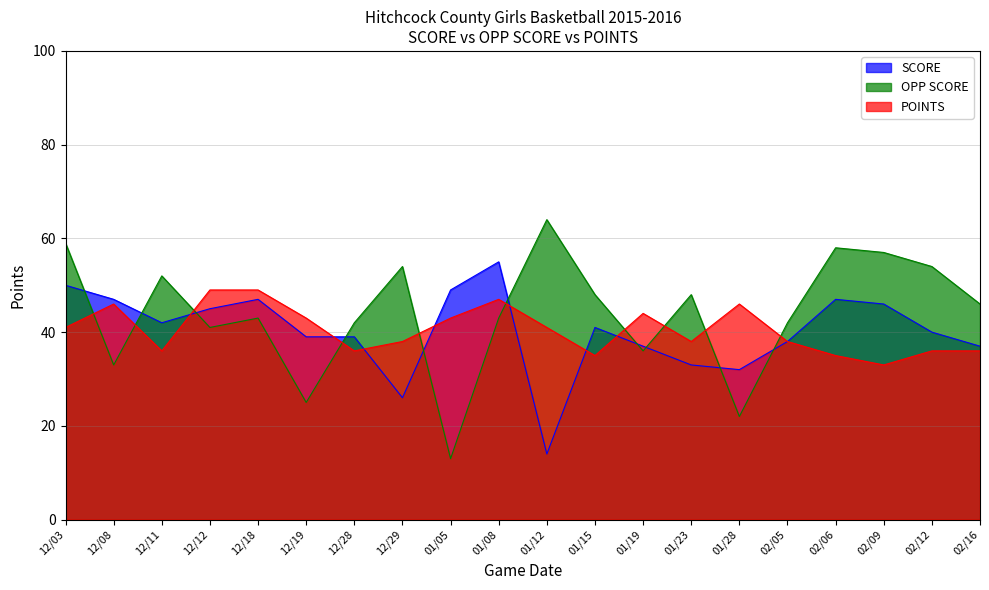

What is the difference between the OPP SCORE values at 02/09 and 02/05?

15